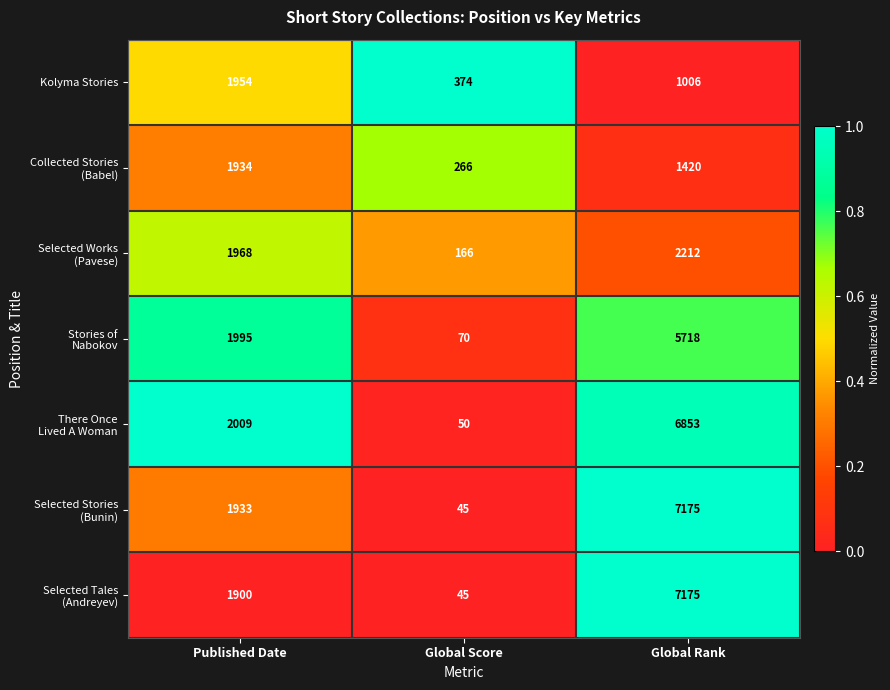

How many data points does each series have?

3